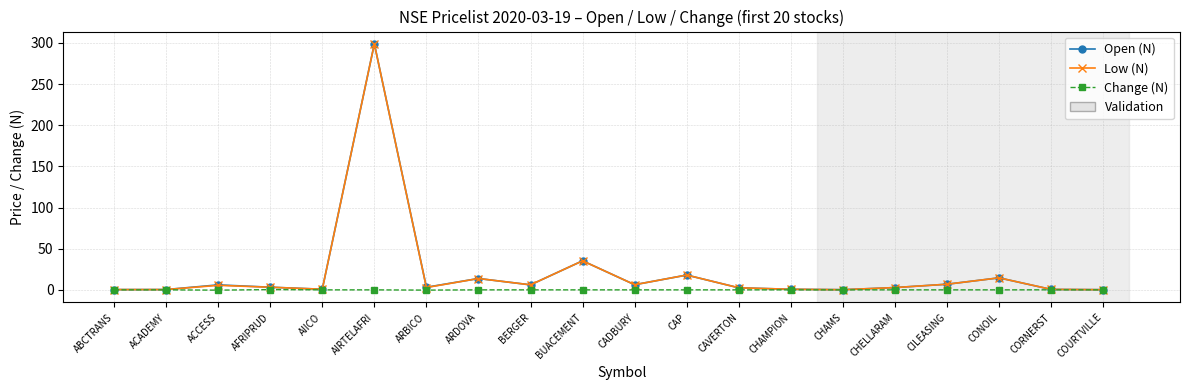

What is the difference between the second highest and second lowest values in the Change (N) series?

0.4